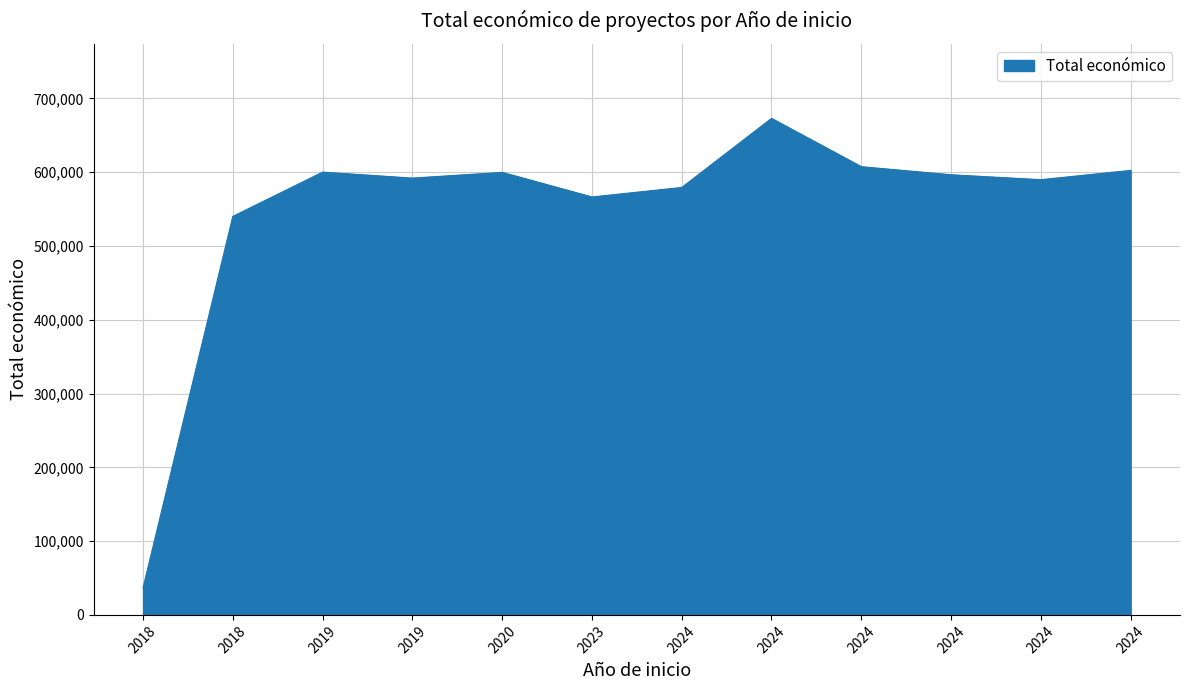

What is the difference between the maximum and minimum values?

636160.0